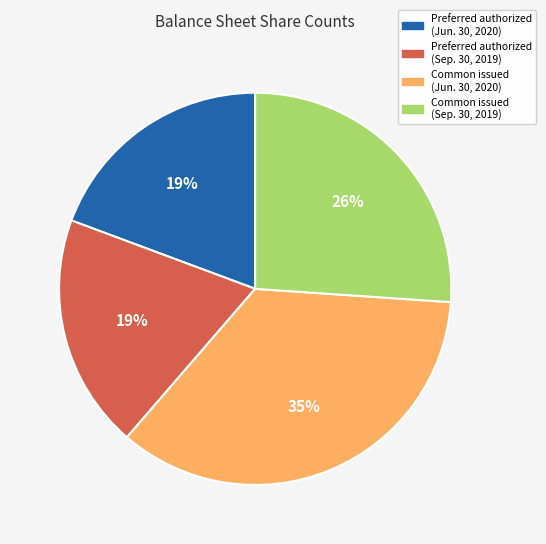

Which slice is the largest?

Common issued (Jun. 30, 2020)